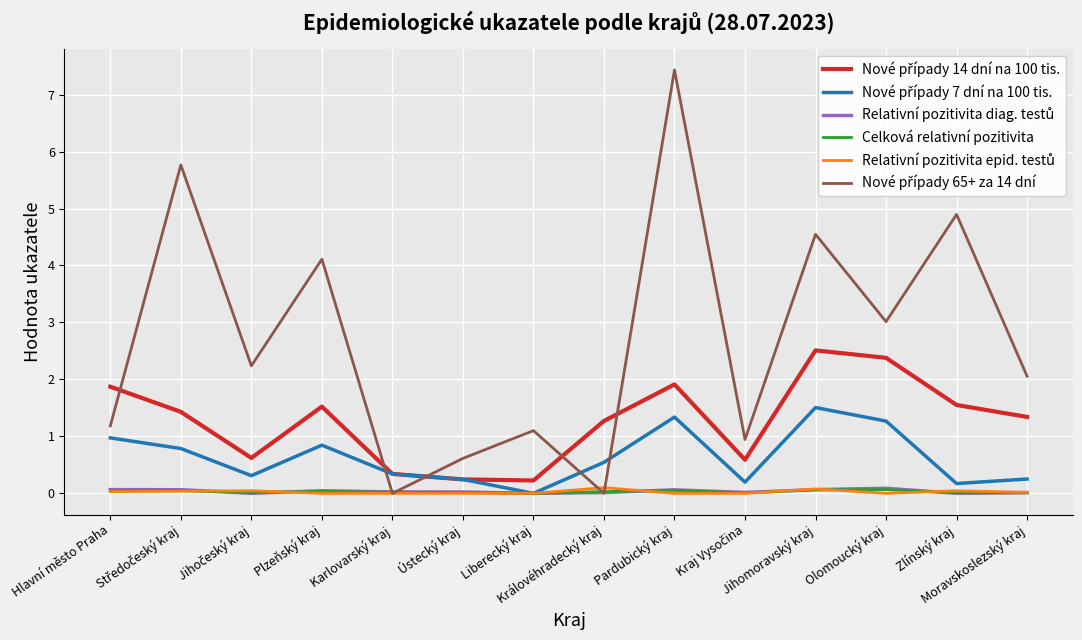

What is the maximum value shown in the chart?

7.4